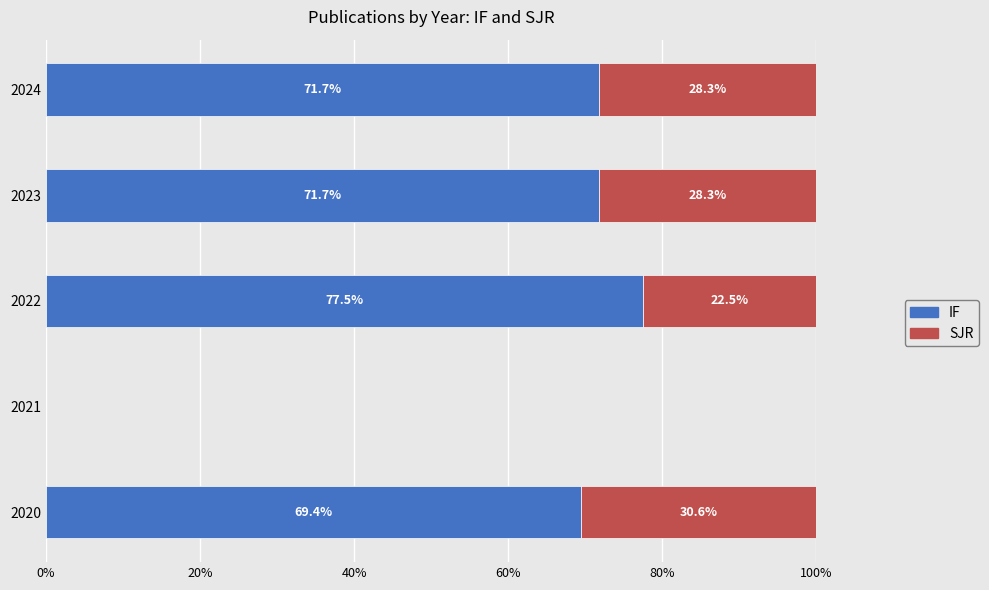

Which category has the highest value in the IF series?

2022